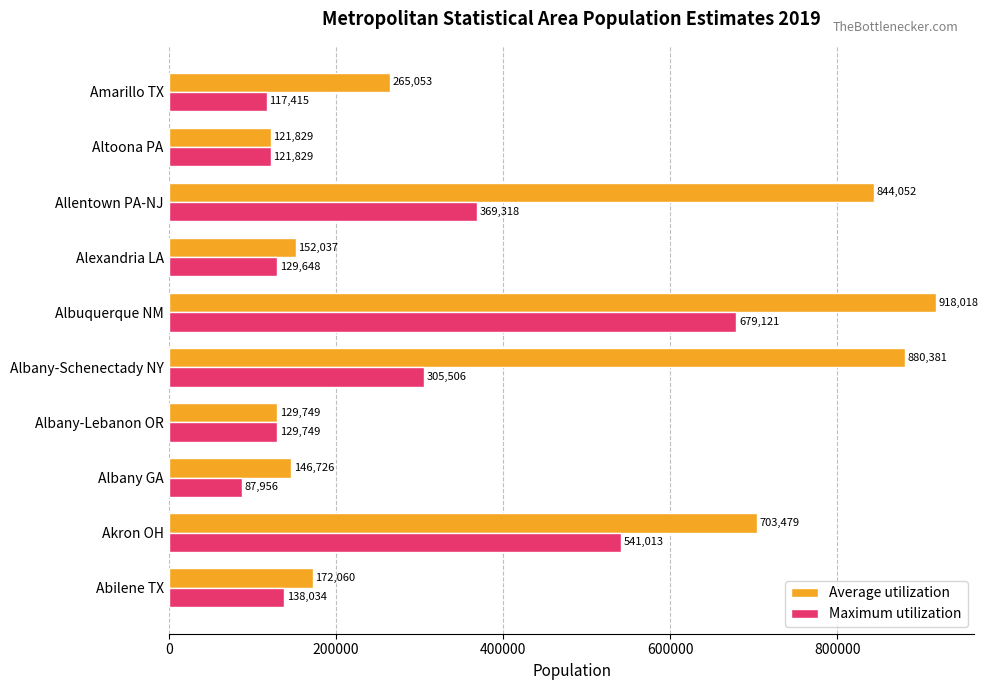

At how many categories does at least one series exceed 608986?

4